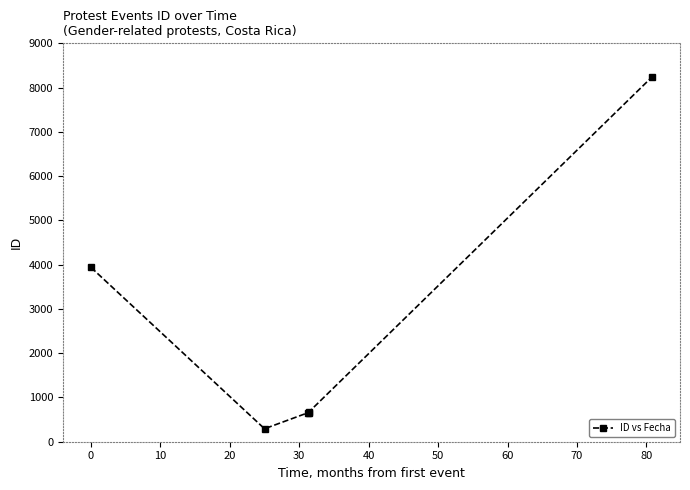

Is this an area chart (filled region under the line)?

No